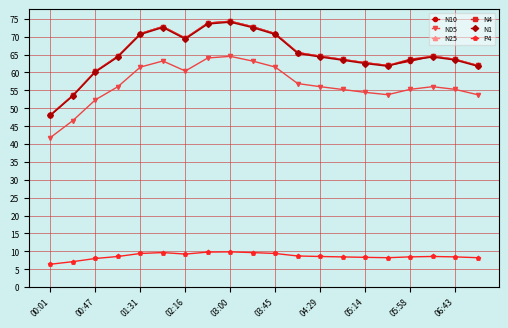

True or false: N10 has more than 1 points higher than both neighbors.

True